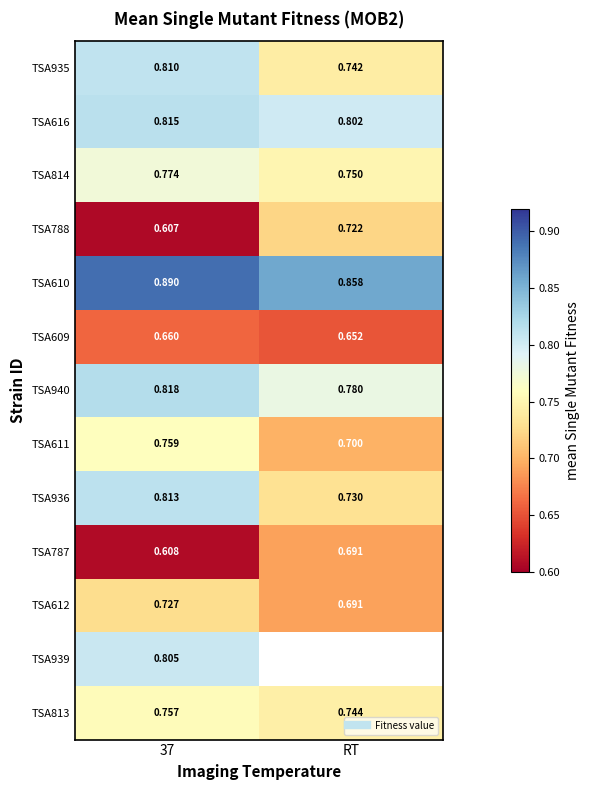

At which category does the chart reach its minimum across all series?

37